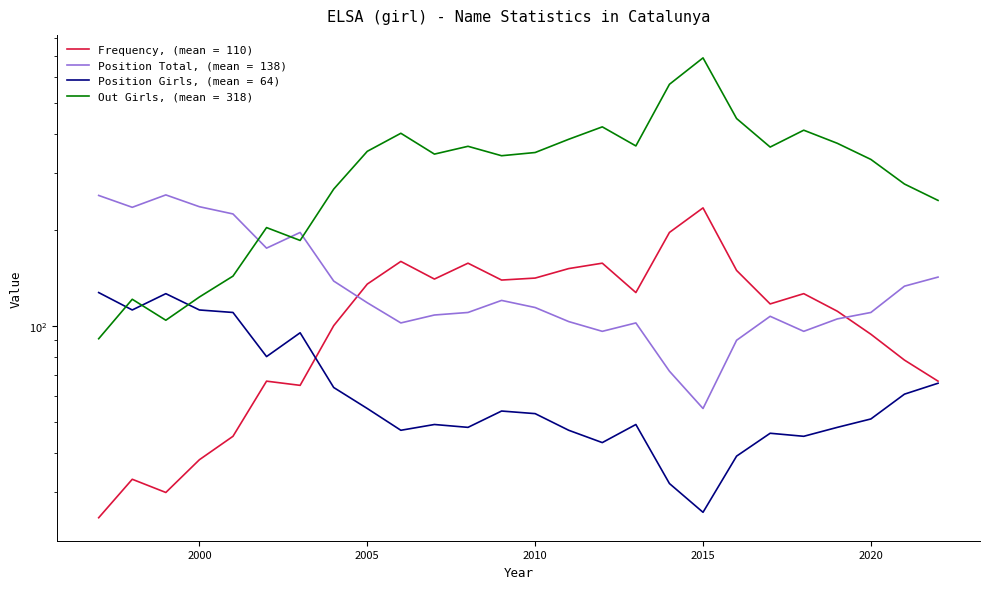

What value does the Position Girls series have at 2018?

45